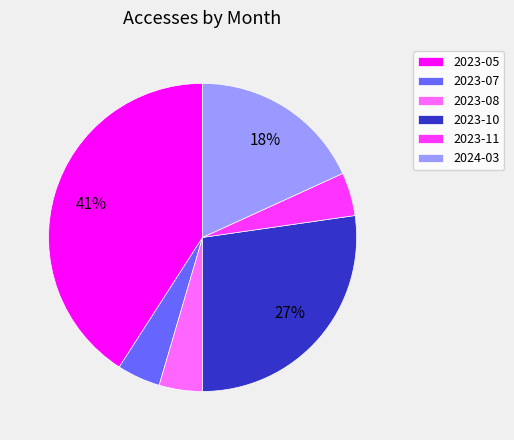

Do 2023-07 and 2023-08 together represent more than half of the pie?

No